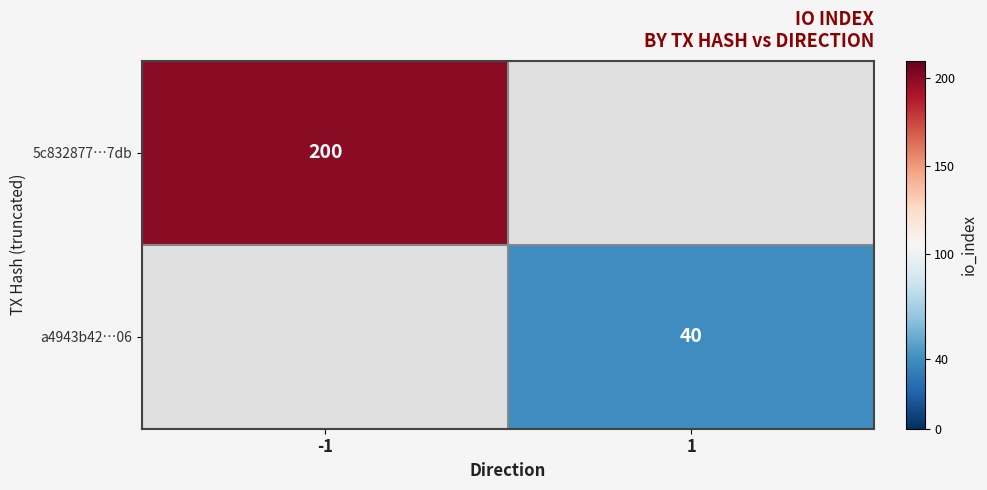

The 5c832877…7db series shows 353 at -1. True or false?

False